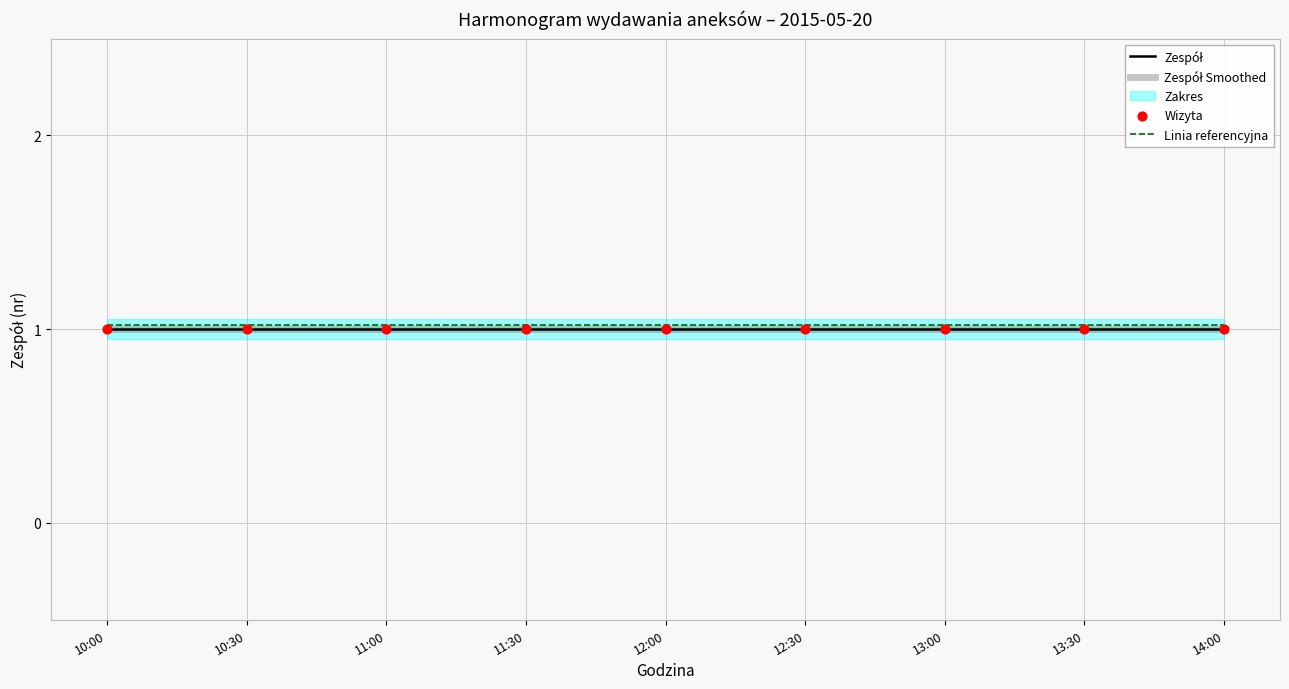

At which category is the sum across all series the highest?

10:00